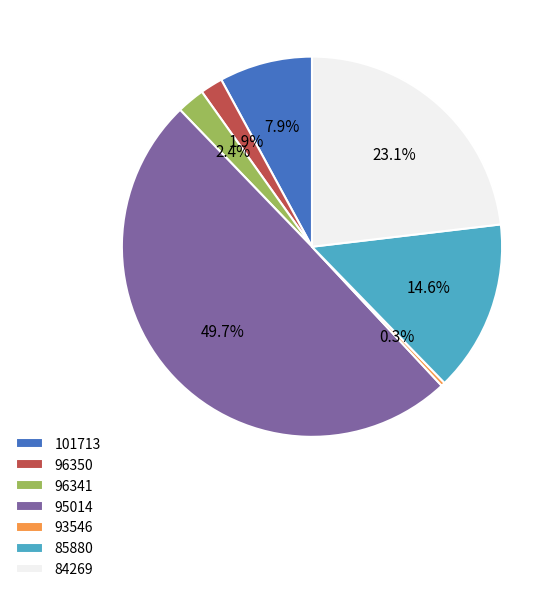

Which category has the biggest portion of the pie?

95014